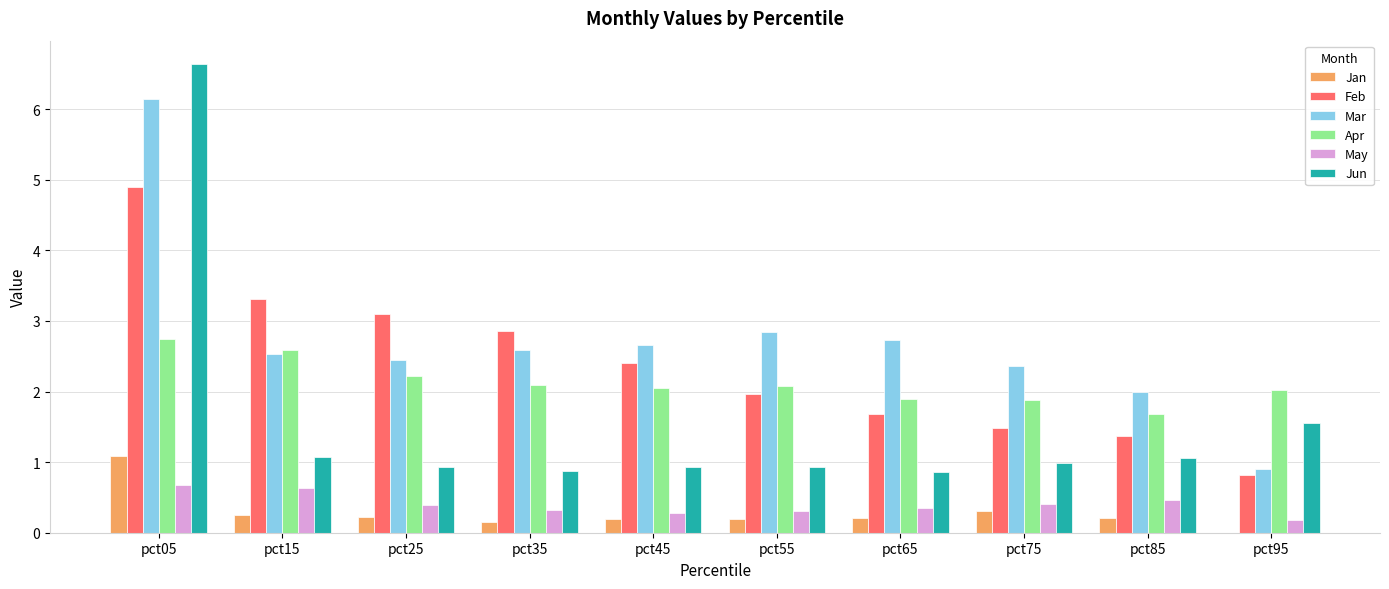

Is it true that May equals 0.2 at pct95?

True